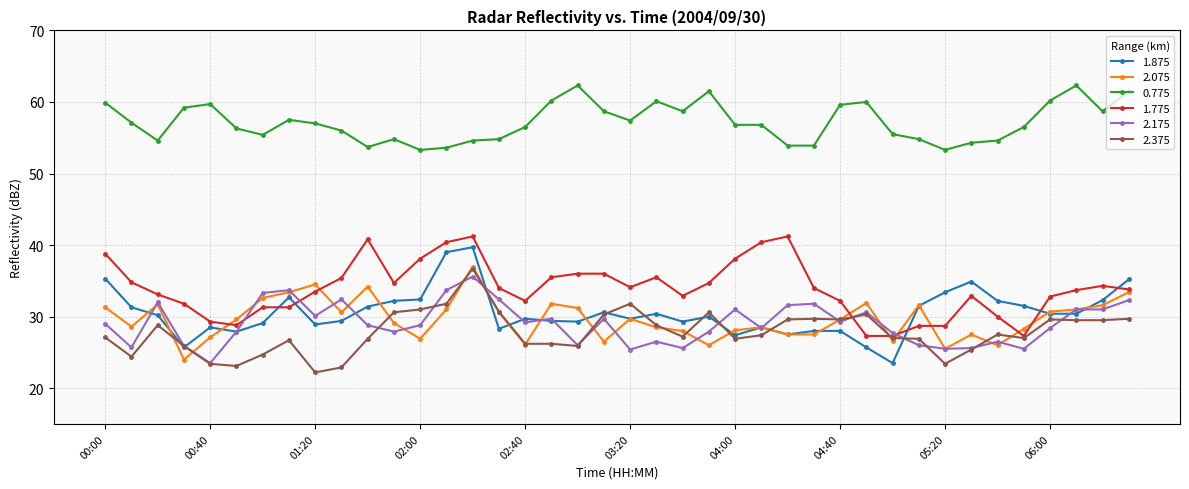

What is the maximum value for 2.375?

36.7